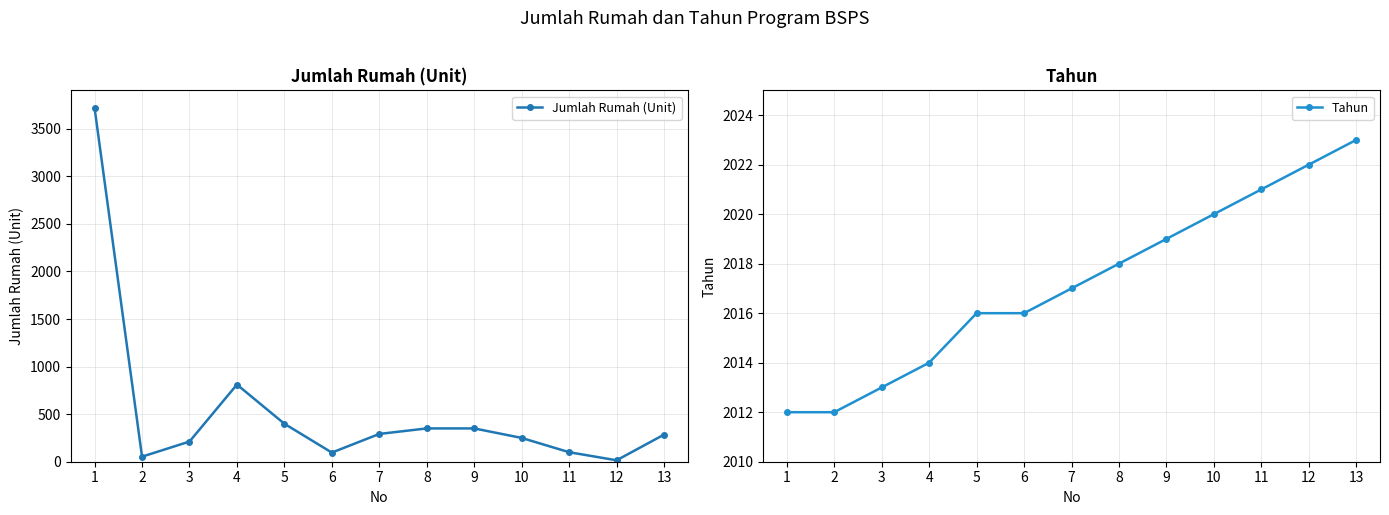

What are all the series names shown in the legend?

Jumlah Rumah (Unit), Tahun